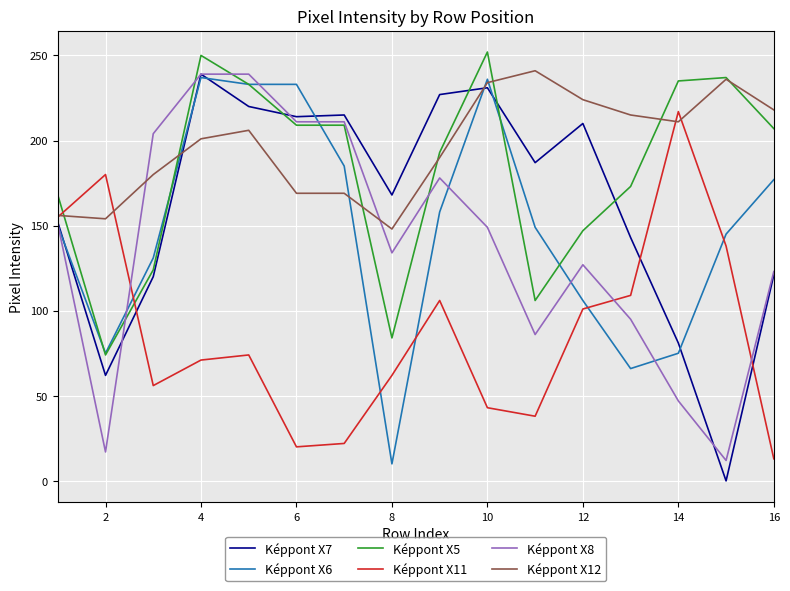

Which series has the largest total across all categories?

Képpont X12